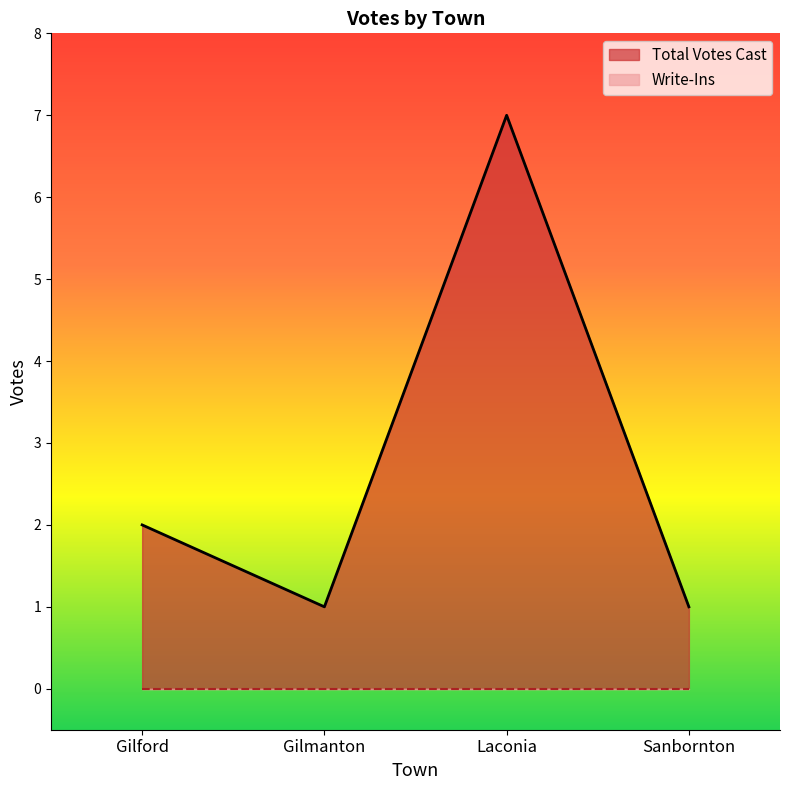

What is the minimum value shown in the chart?

0